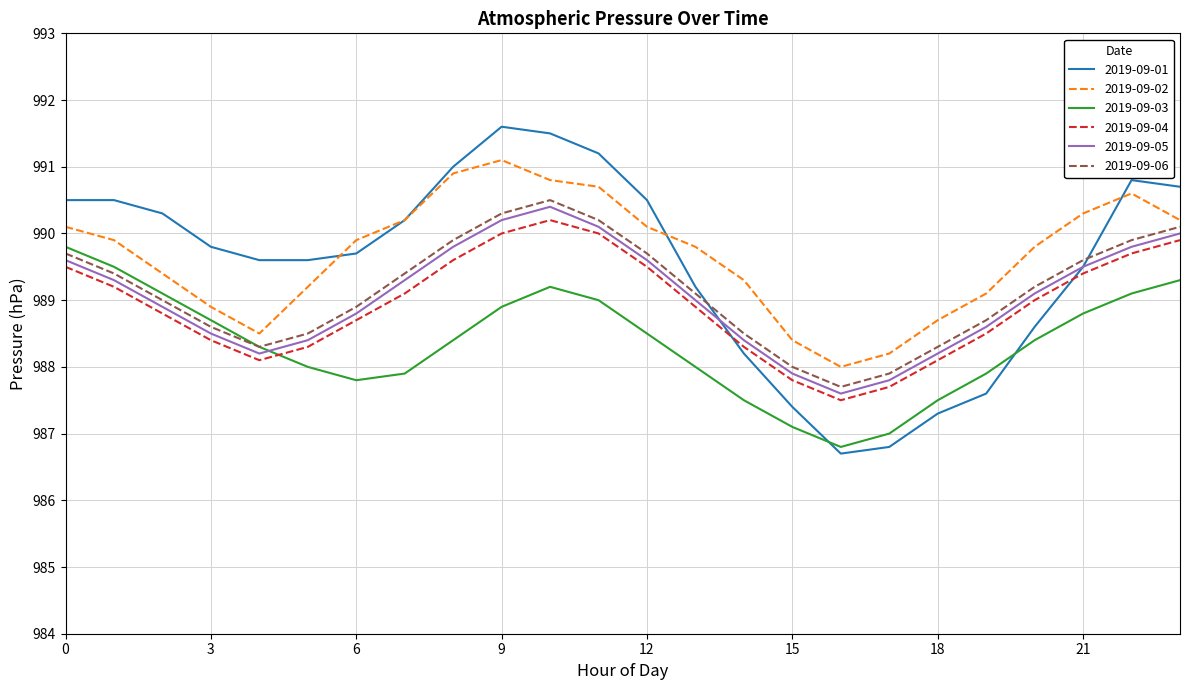

What is the minimum value for 2019-09-03?

986.8